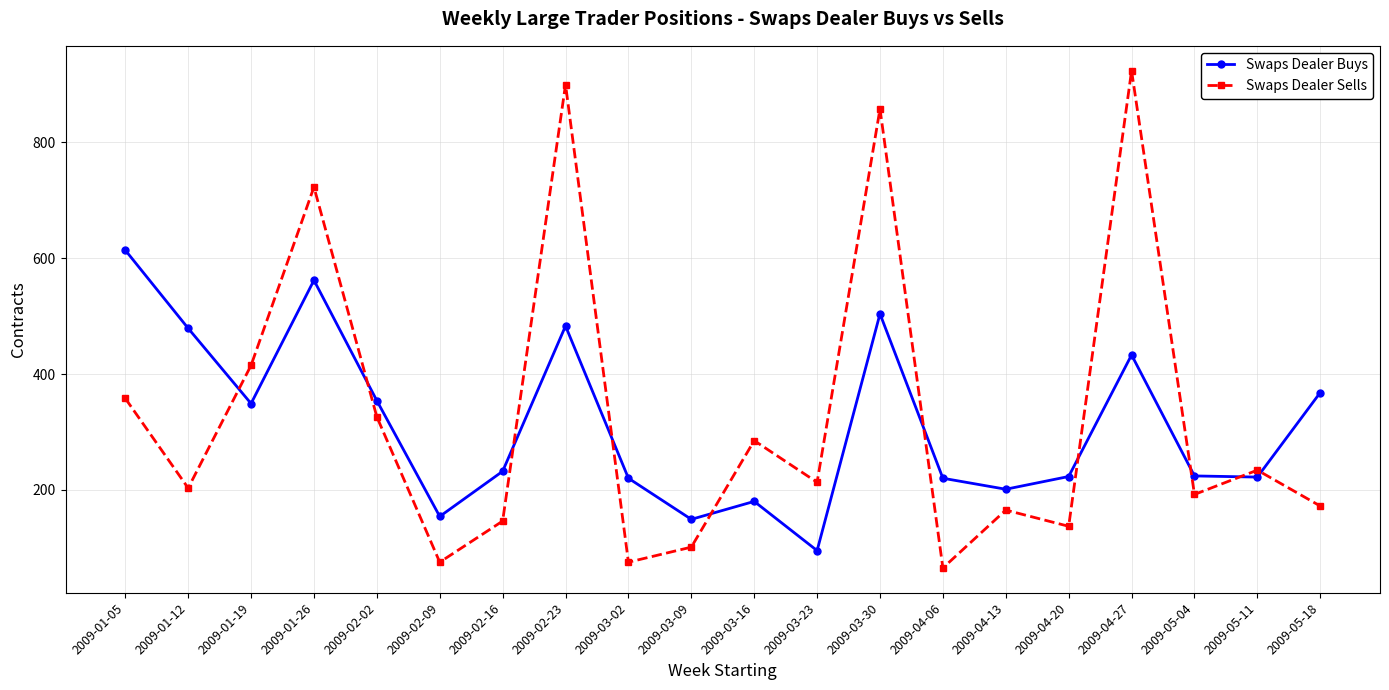

Which series has the largest range (max minus min)?

Swaps Dealer Sells